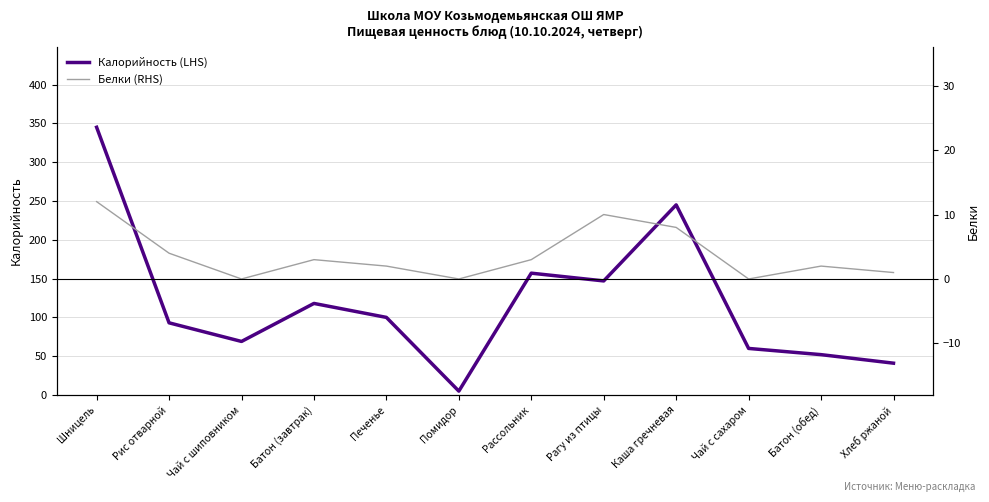

True or false: Белки (RHS) and Калорийность (LHS) cross at least once.

False